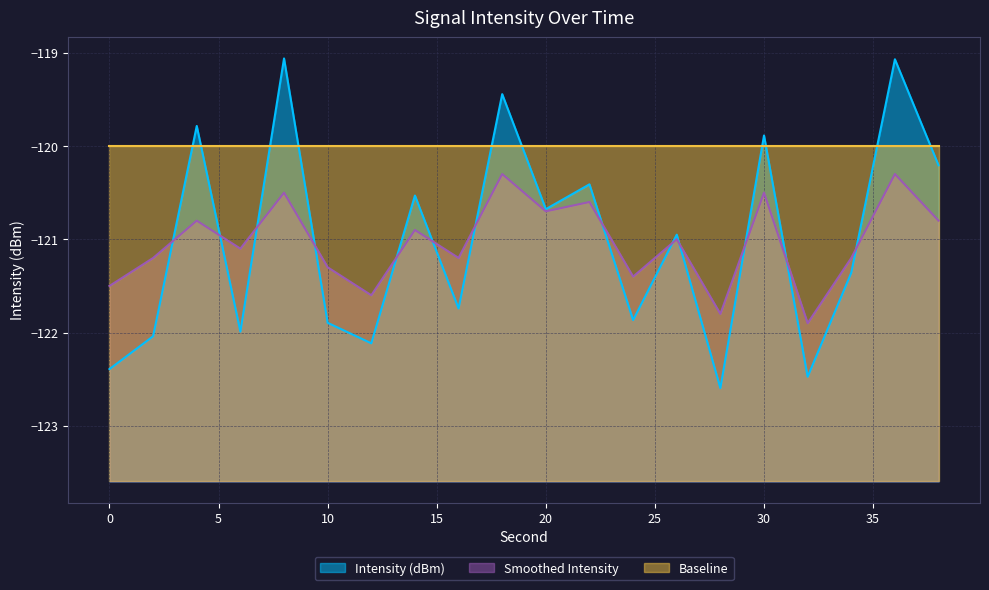

What is the difference between the maximum and minimum values in the Intensity (dBm) series?

3.5